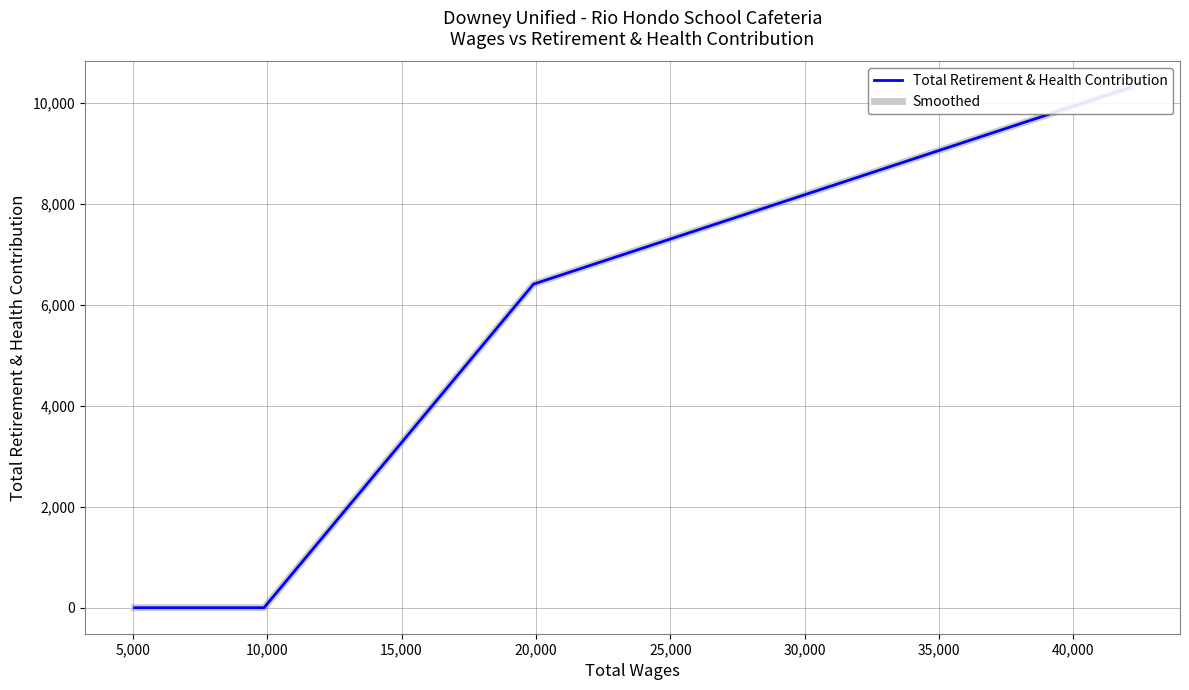

Count the Total Retirement & Health Contribution values in the range 0 to 6413.

4